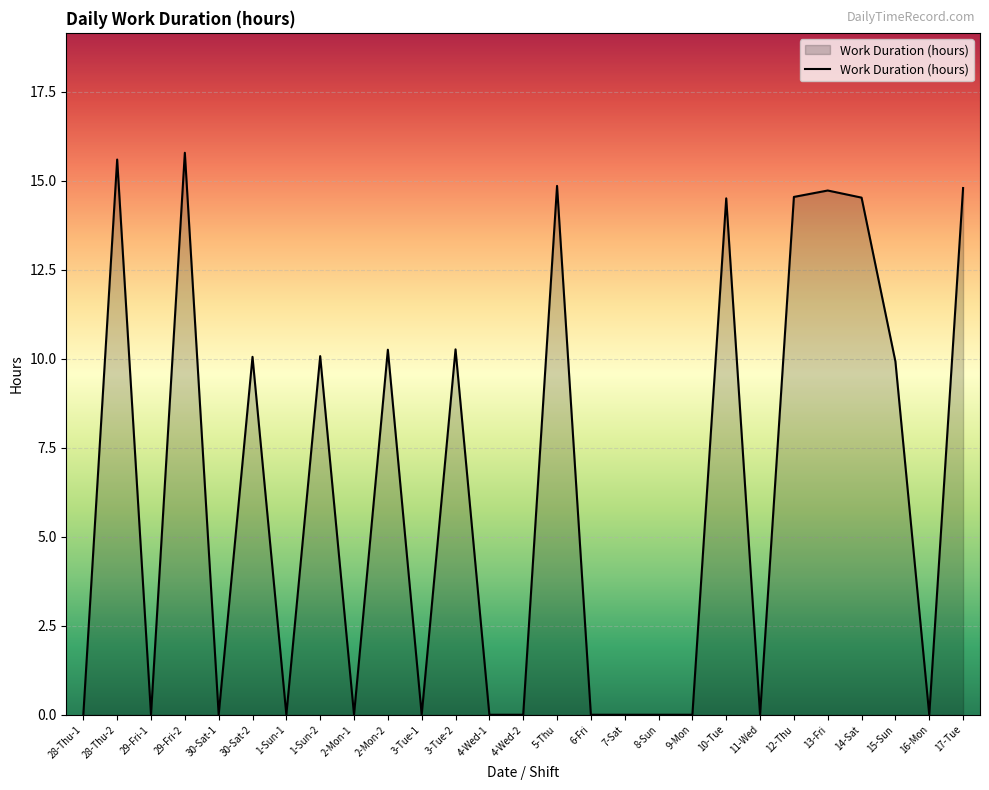

Which has a higher value, 28-Thu-2 or 4-Wed-2?

28-Thu-2